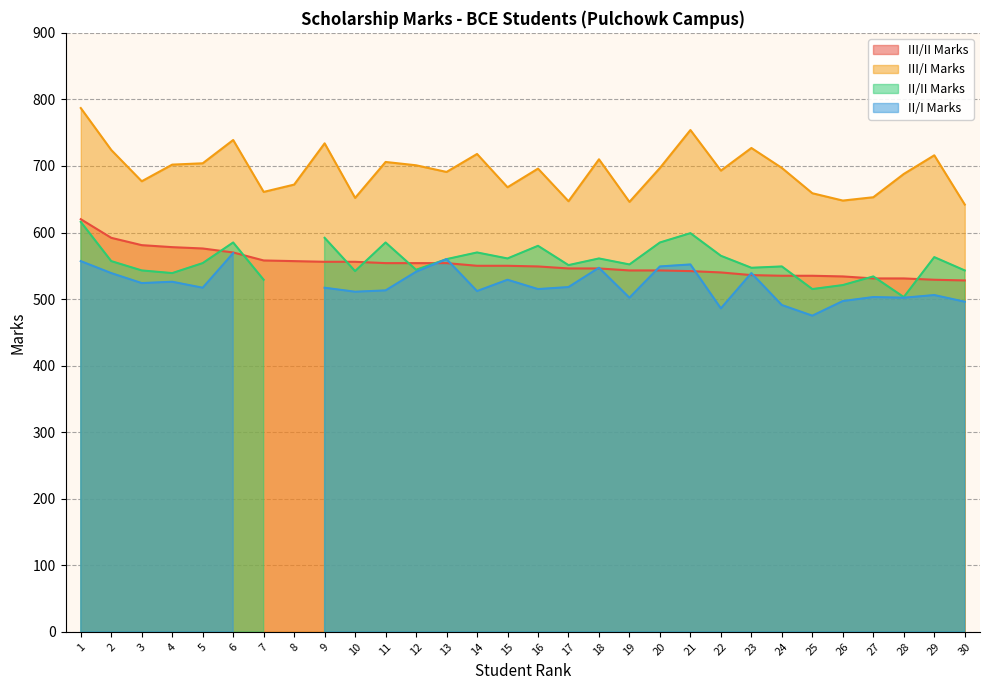

What is the approximate value of III/II Marks at 27?

531